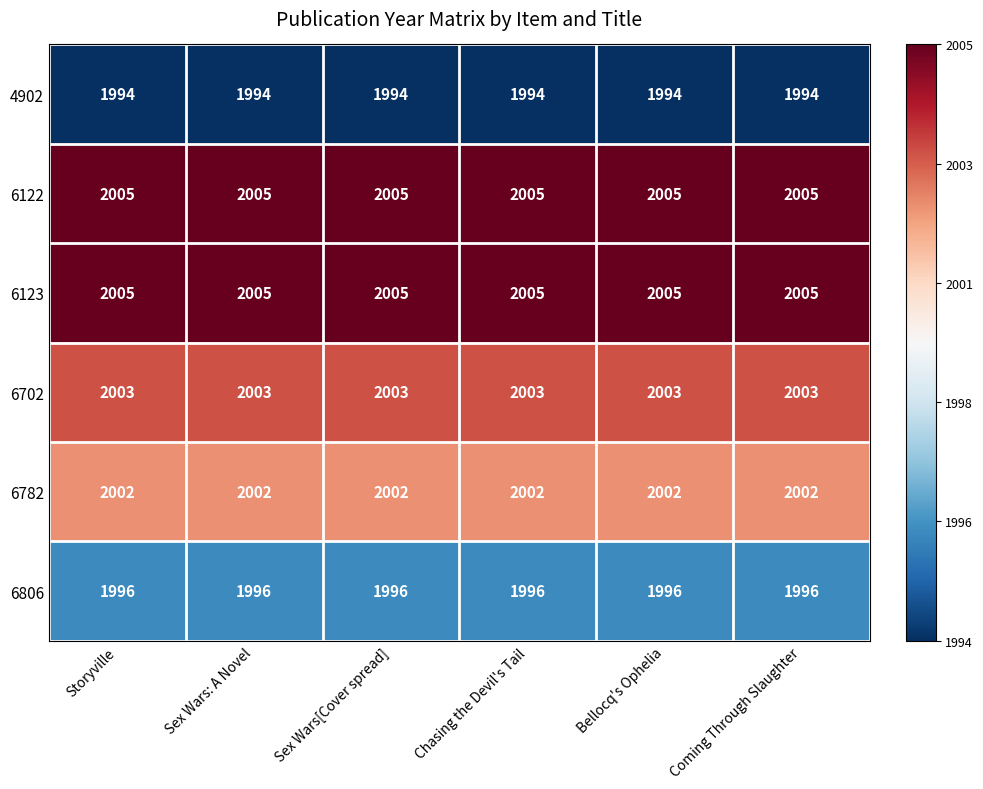

The value of 6123 at Chasing the Devil's Tail is 2005. True or false?

True